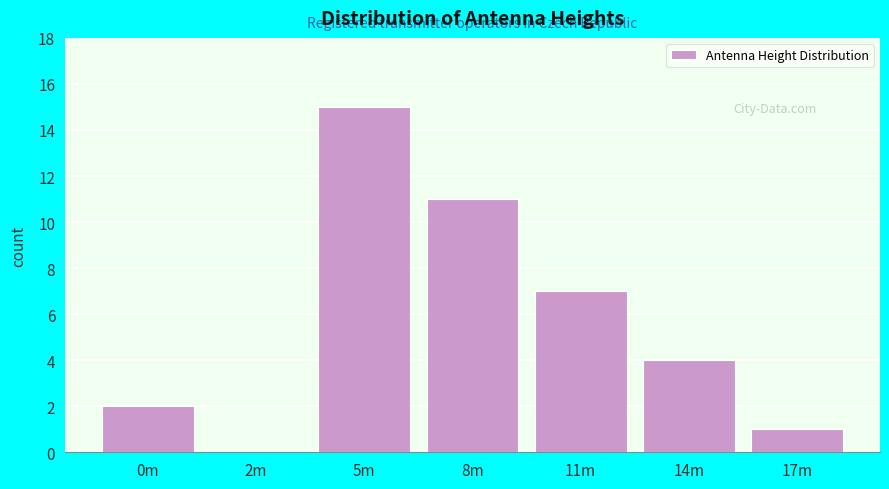

Reading left to right, extract all data points from this chart.

0m=2	2m=0	5m=15	8m=11	11m=7	14m=4	17m=1